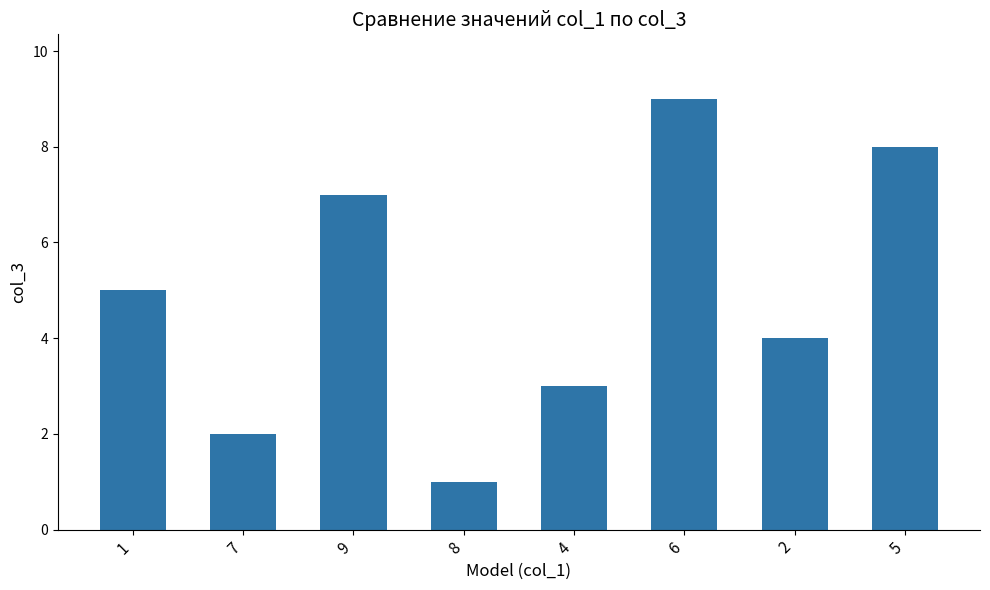

What is the label of the 8th bar from the left?

5